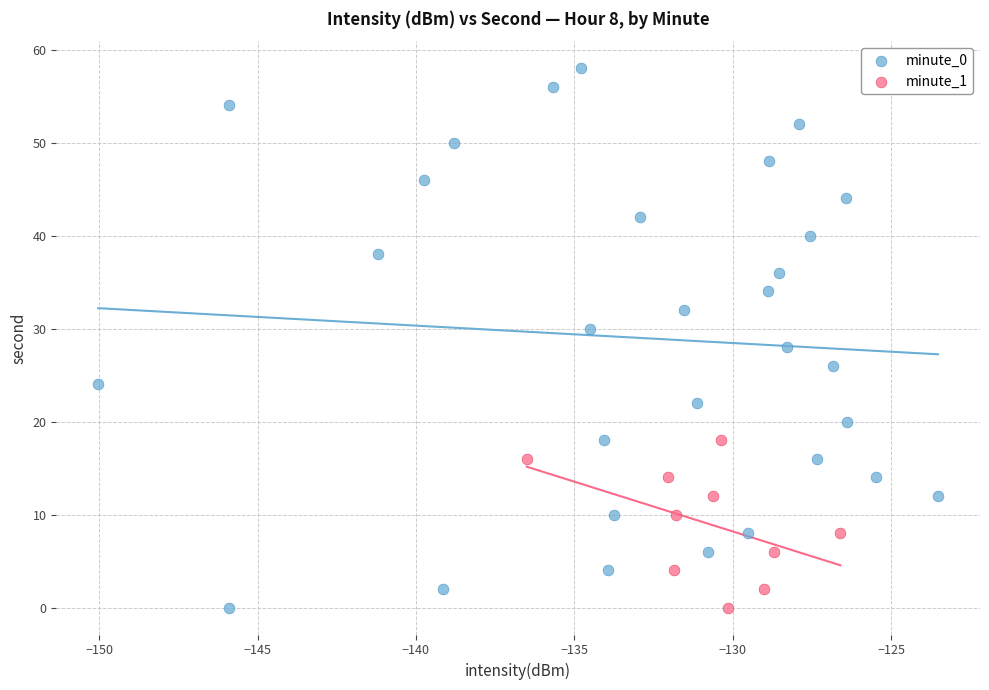

Which series reaches the maximum Y coordinate?

minute_0